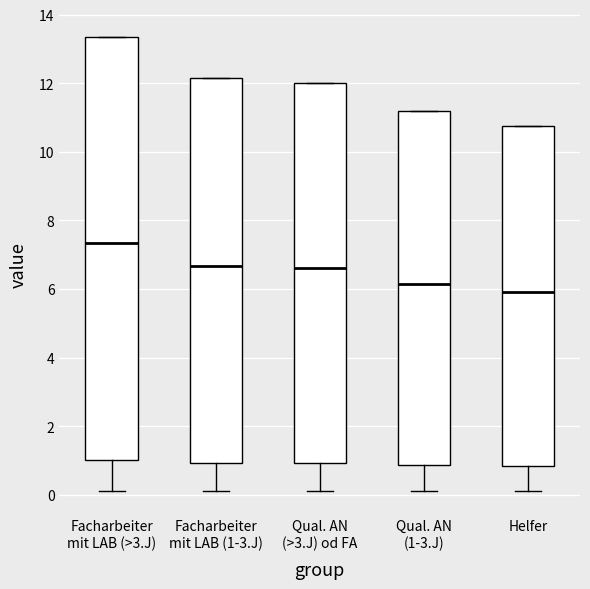

Reading left to right, transcribe this box plot: for each box, give where its median line is, the range the box spans, and where its two whiskers end, as read against the y-axis. The values are not printed on the chart, so give them approximately, as read against the axis.

Facharbeiter mit LAB (>3.J): median 7.4, box 1.0 to 13.4, whiskers 0.2 to 13.4
Facharbeiter mit LAB (1-3.J): median 6.6, box 1.0 to 12.2, whiskers 0.2 to 12.2
Qual. AN (>3.J) od FA: median 6.6, box 1.0 to 12.0, whiskers 0.2 to 12.0
Qual. AN (1-3.J): median 6.2, box 0.8 to 11.2, whiskers 0.2 to 11.2
Helfer: median 6.0, box 0.8 to 10.8, whiskers 0.2 to 10.8